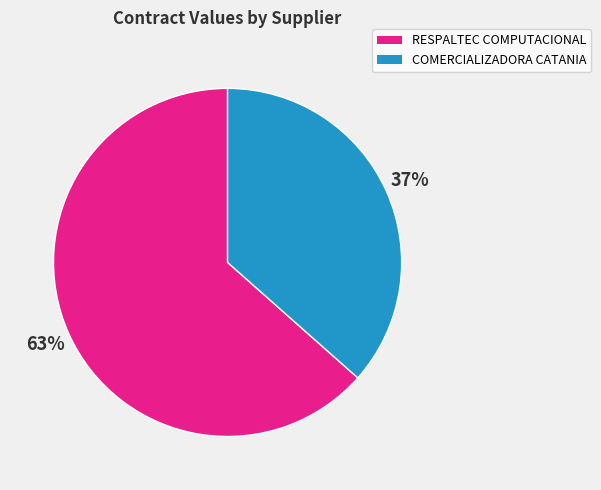

Is there any slice that represents more than half of the pie?

Yes